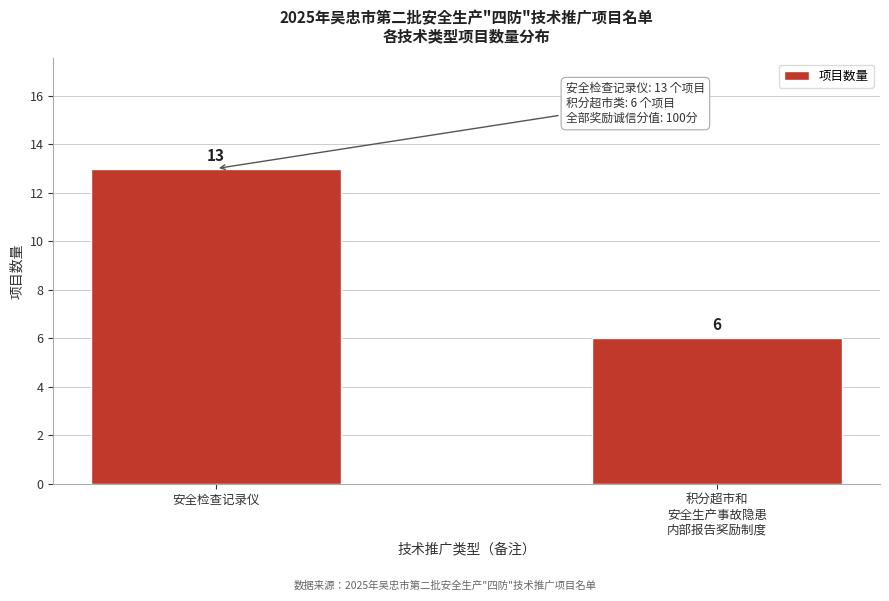

Reading left to right, what are all the values shown in this chart?

13	6